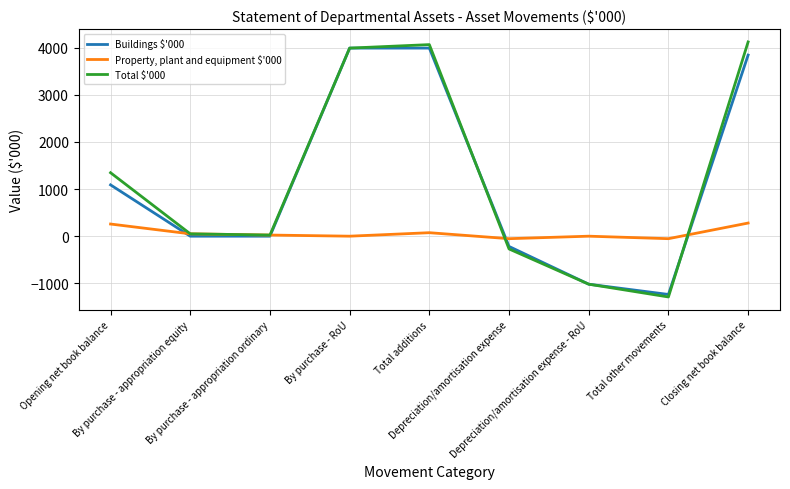

Which series has the largest total across all categories?

Total $'000